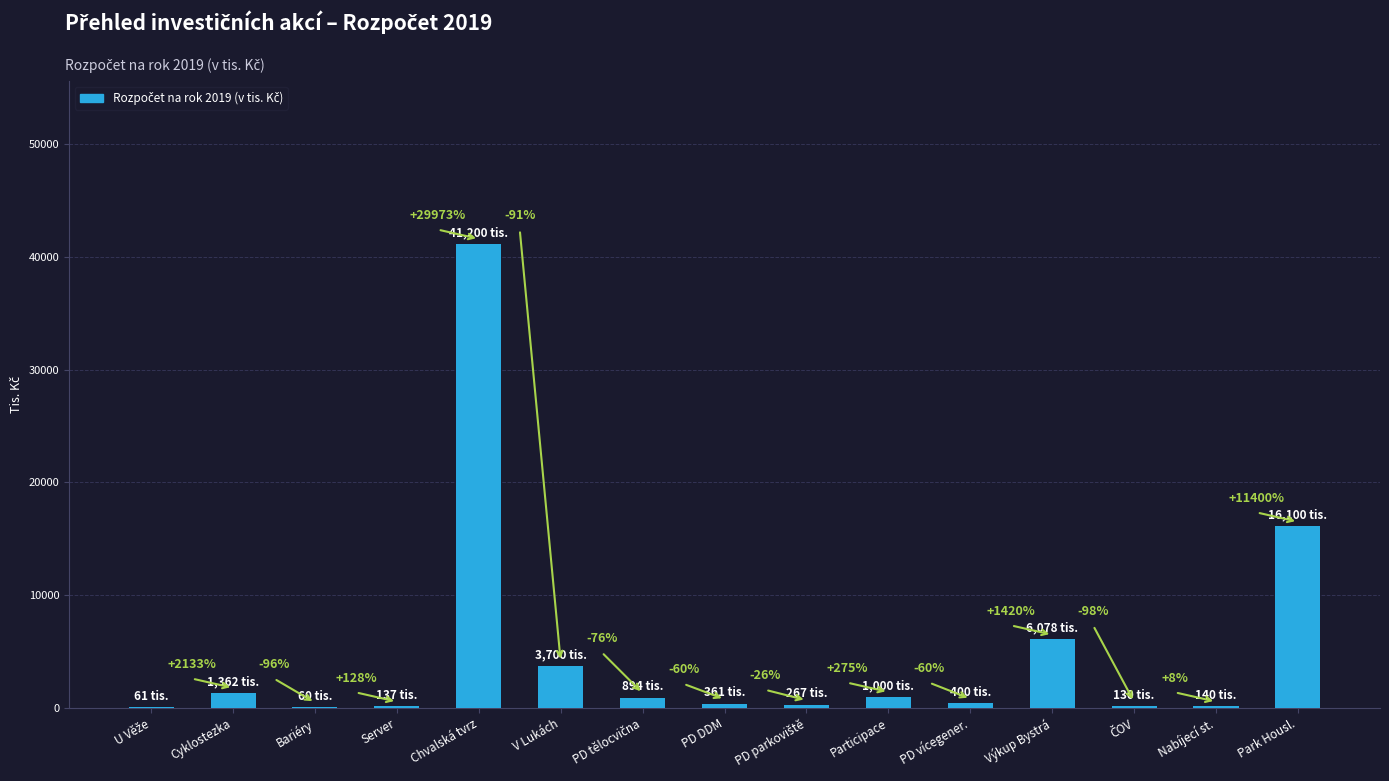

Are the bars horizontal?

No